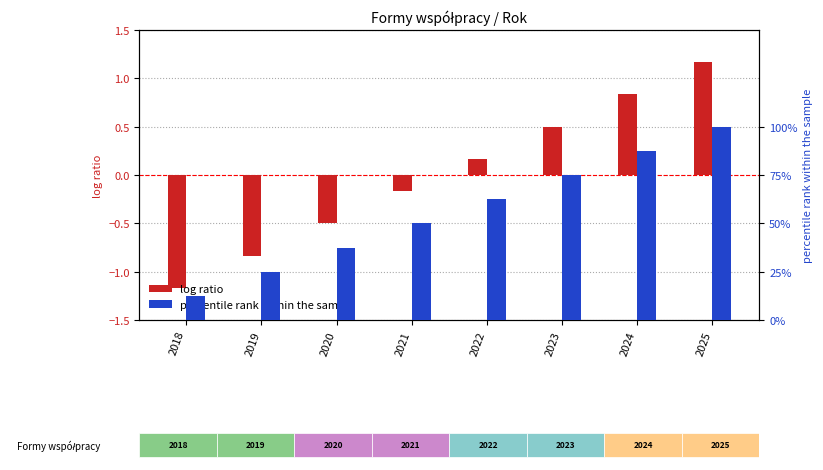

True or false: percentile rank within the sample has a value of 22.1 at 2025.

False